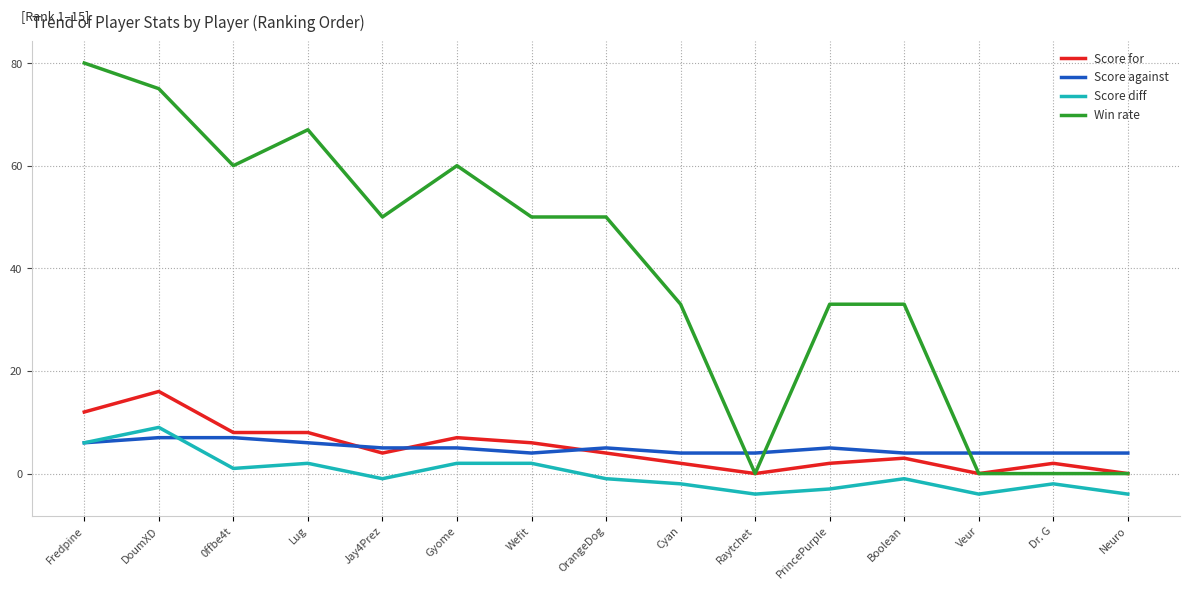

How many lines are shown in the chart?

4